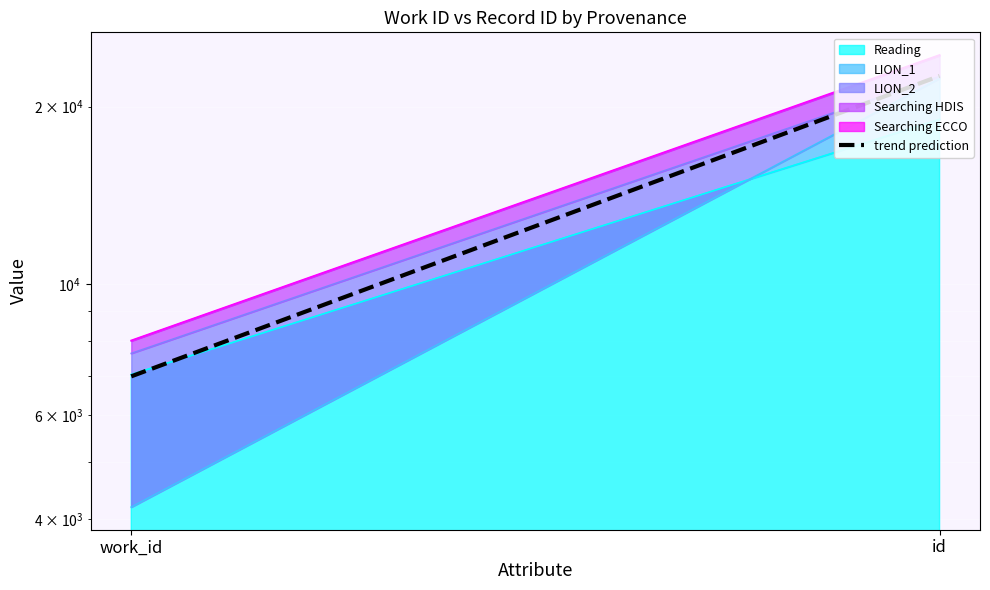

What is the label of the 2nd point from the left?

id